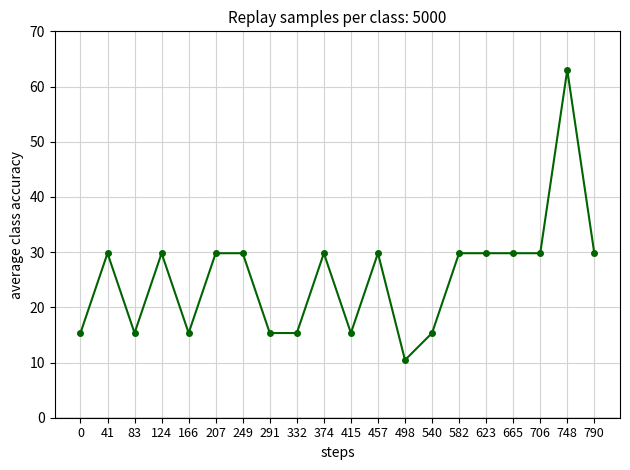

How many lines are shown in the chart?

1